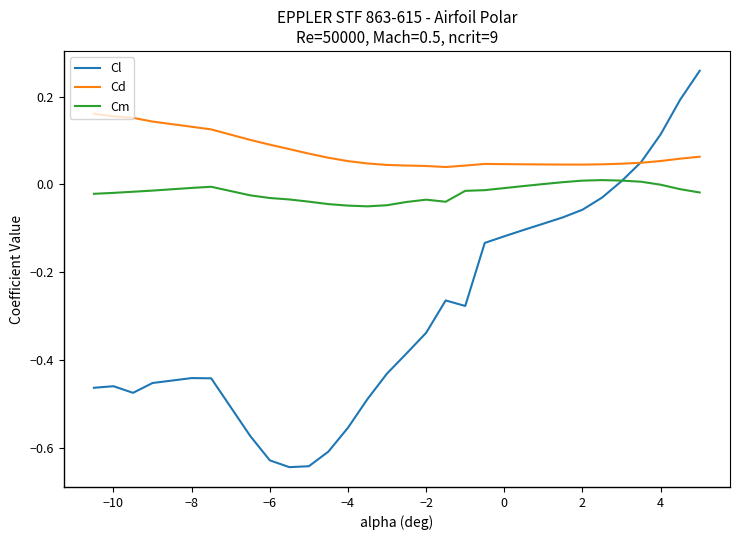

List the series in order of their overall mean, highest first.

Cd, Cm, Cl